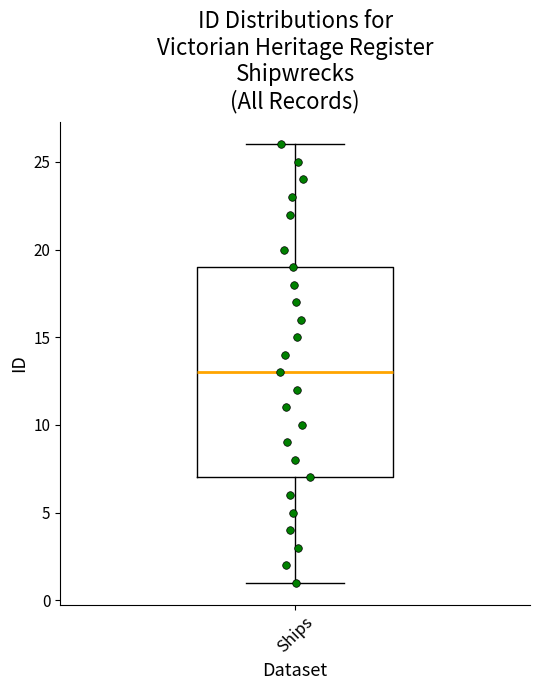

Transcribe this box plot: give where the median line is, the range the box spans, and where the two whiskers end, as read against the y-axis. The values are not printed on the chart, so give them approximately, as read against the axis.

median 13, box 7 to 19, whiskers 1 to 26